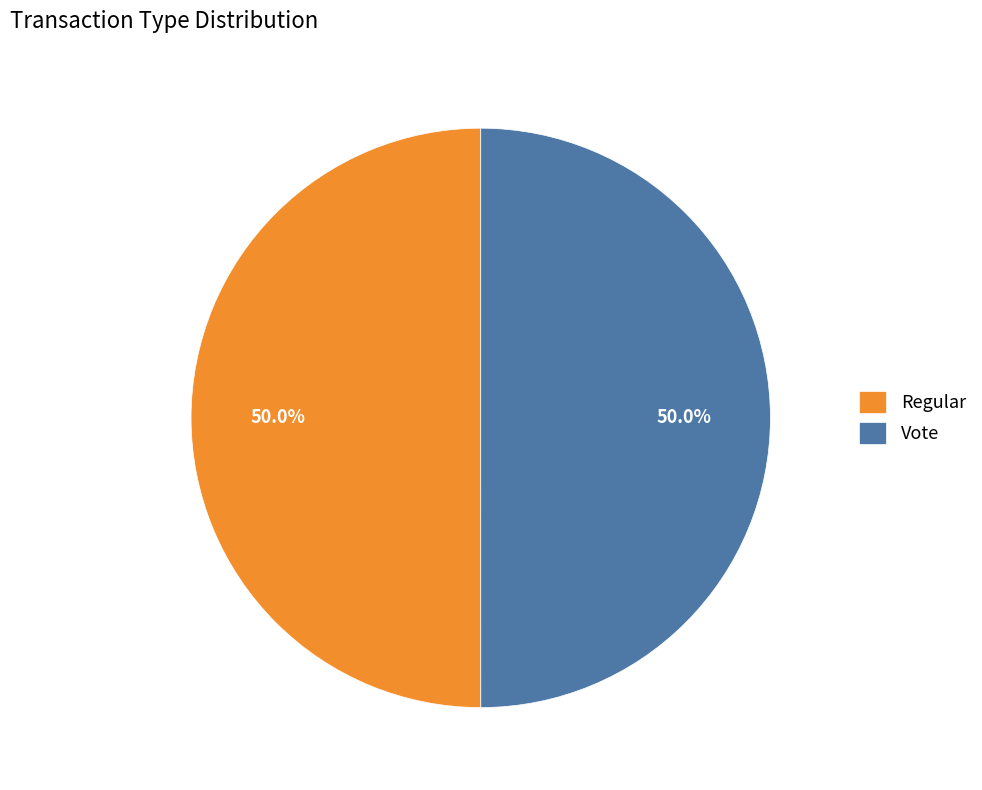

What portion of the pie excludes Regular?

50.0%